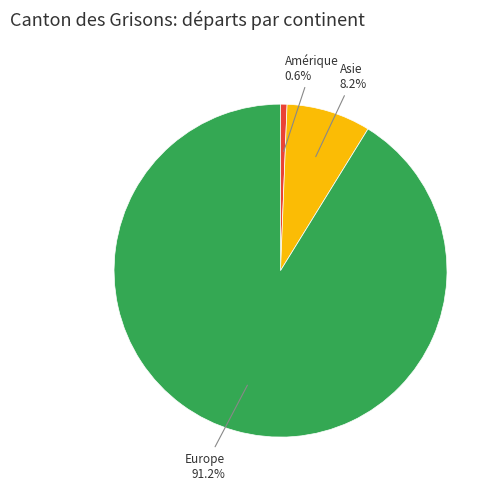

Count the number of slices in the pie.

3